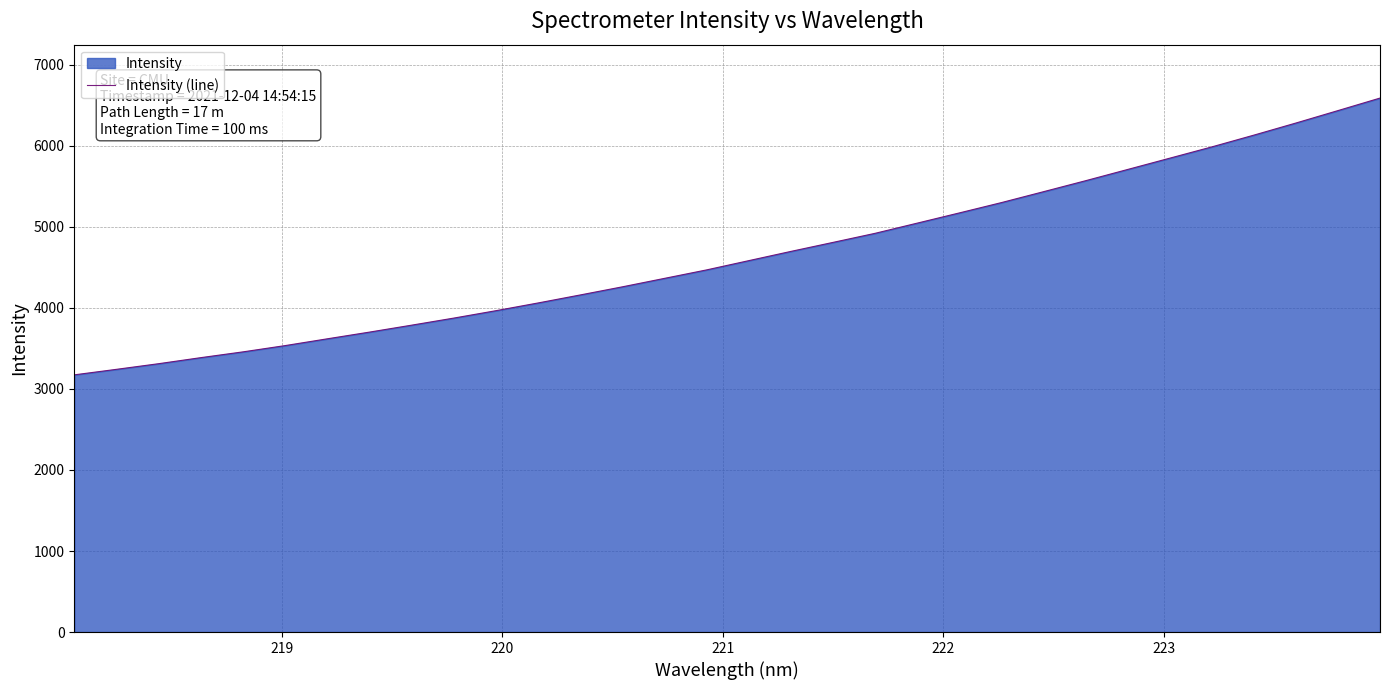

How many data points are above 4582?

16